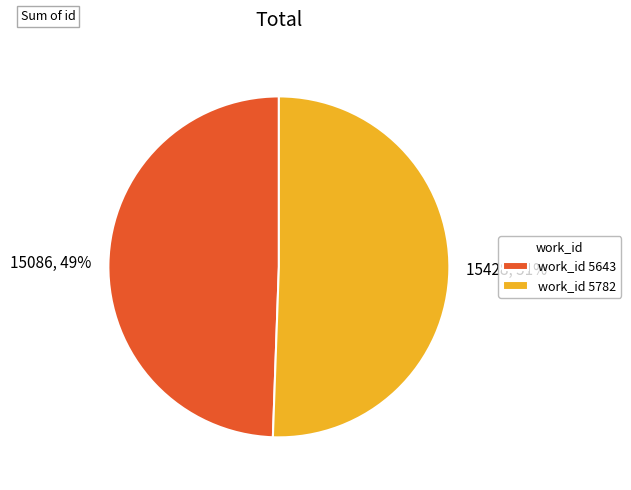

Count the number of slices in the pie.

2